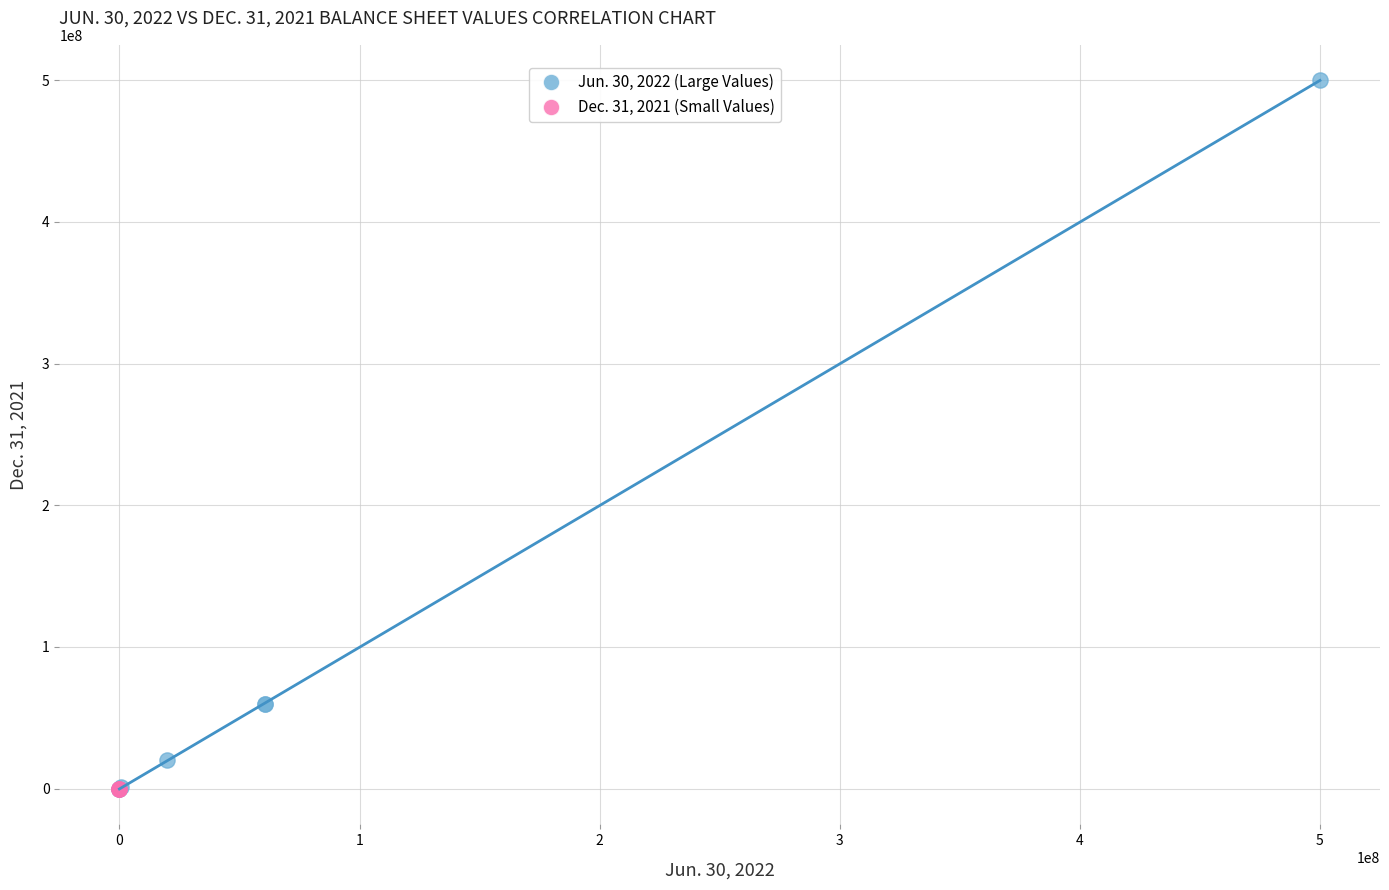

Which series contains the highest Y value?

Jun. 30, 2022 (Large Values)